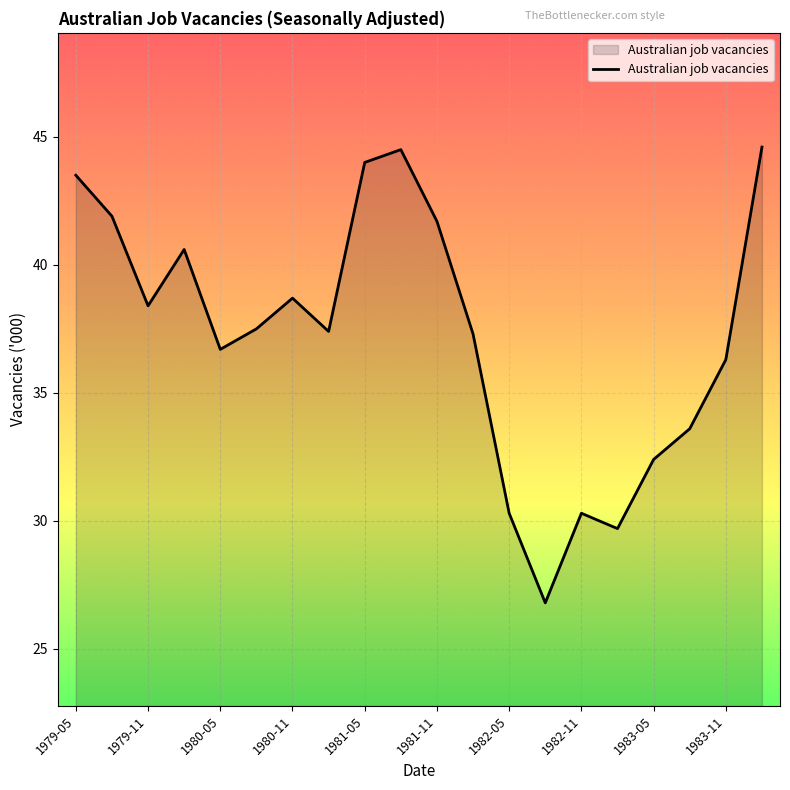

What is the smallest value displayed?

26.8